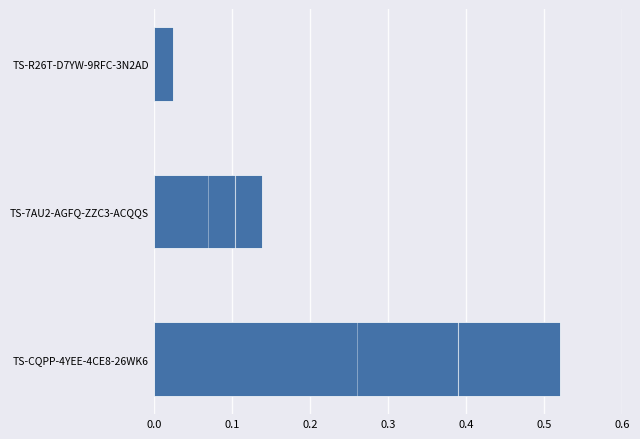

What is the change in value from TS-7AU2-AGFQ-ZZC3-ACQQS to TS-R26T-D7YW-9RFC-3N2AD?

-0.1